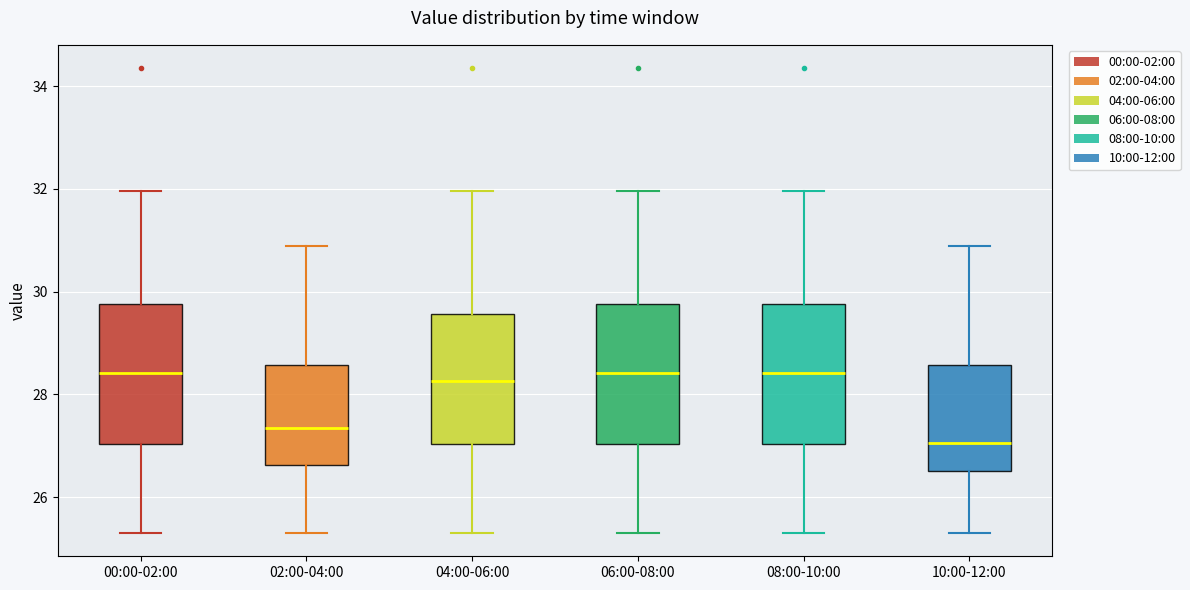

Where is the lower edge of the box for 10:00-12:00 on the y-axis? The values are not printed on the chart, so give them approximately, as read against the axis.

26.6